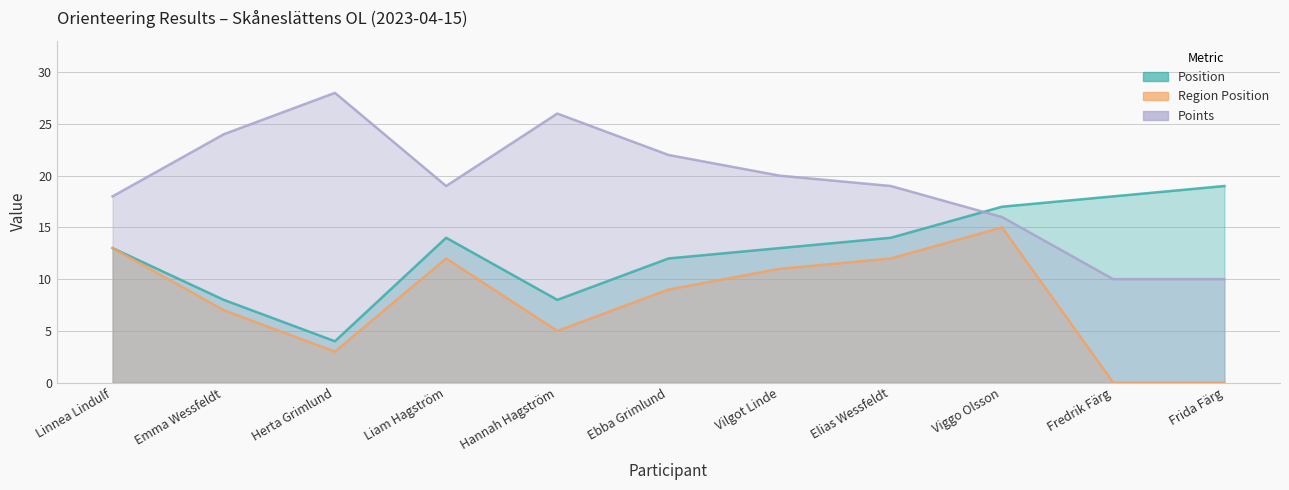

Is the value of points at Linnea Lindulf greater than the value of position at Fredrik Färg?

No